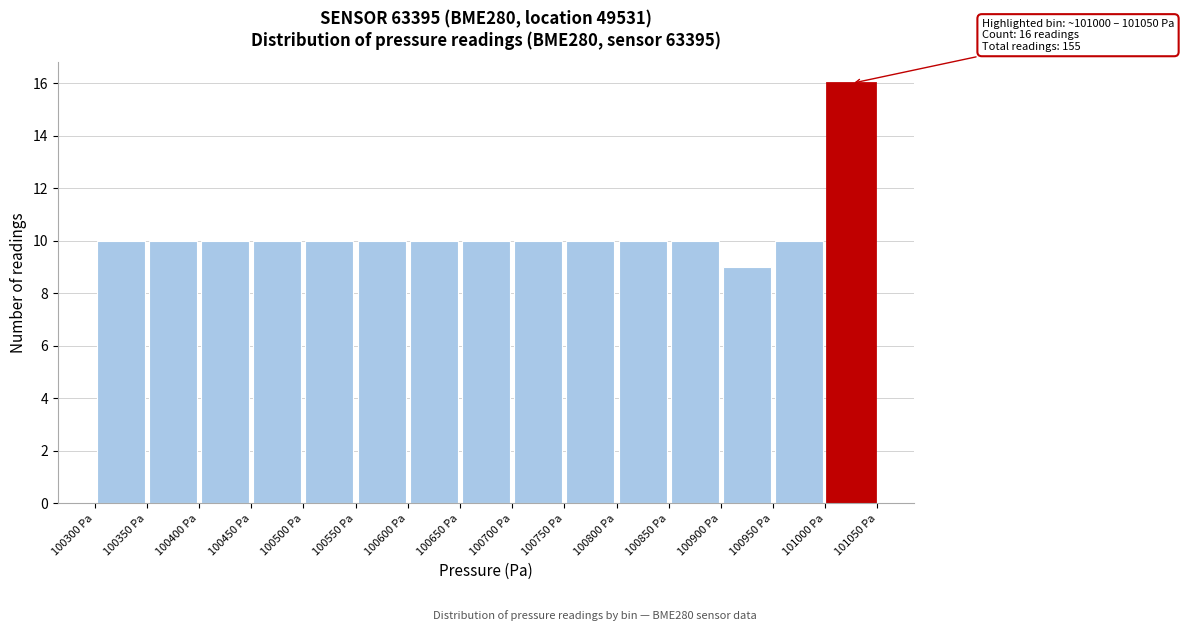

Which range on the x-axis has the tallest bar?

101000 to 101050